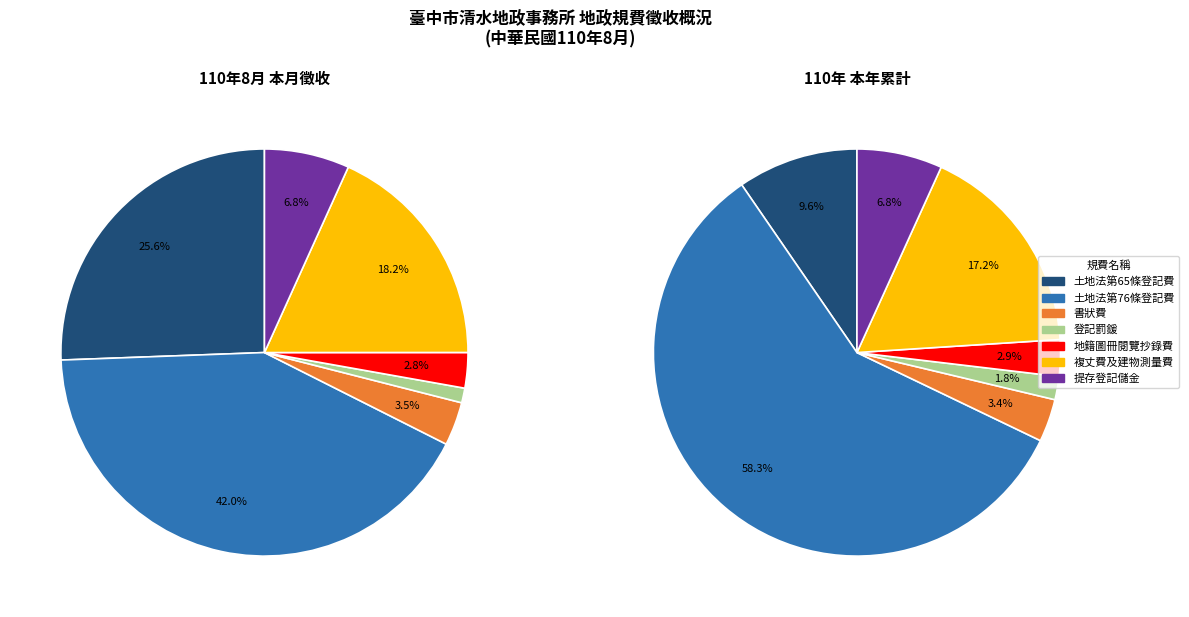

Combined, do 地籍圖冊閱覽抄錄費 and 書狀費 account for over 50%?

No